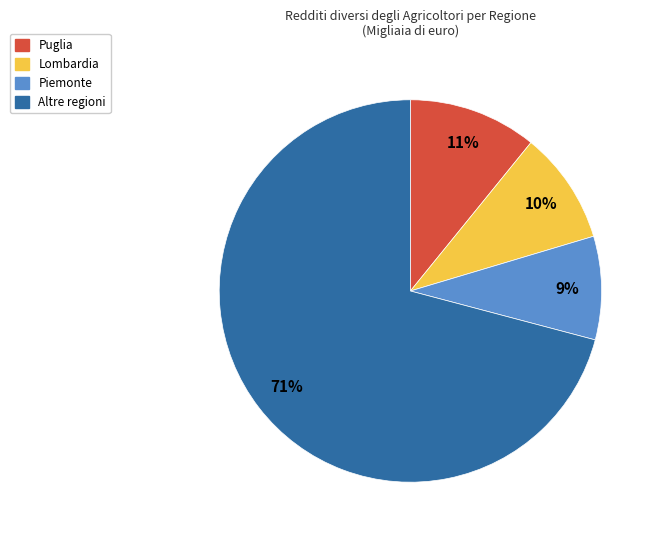

To the nearest percent, what portion does Lombardia represent?

10%